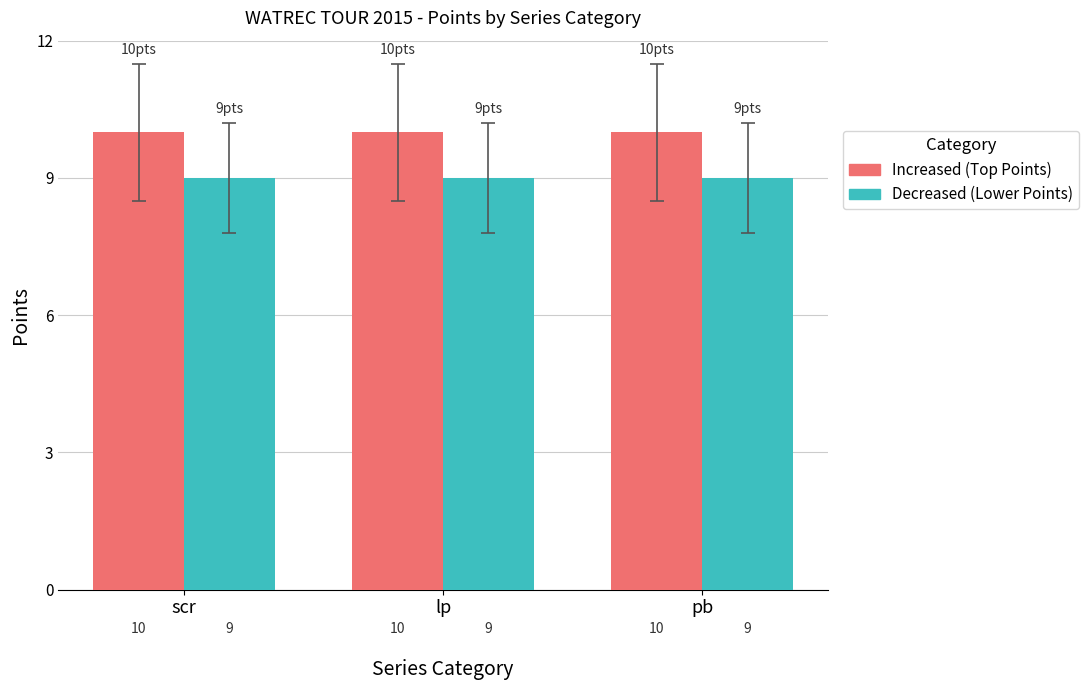

What is the maximum value shown in the chart?

10